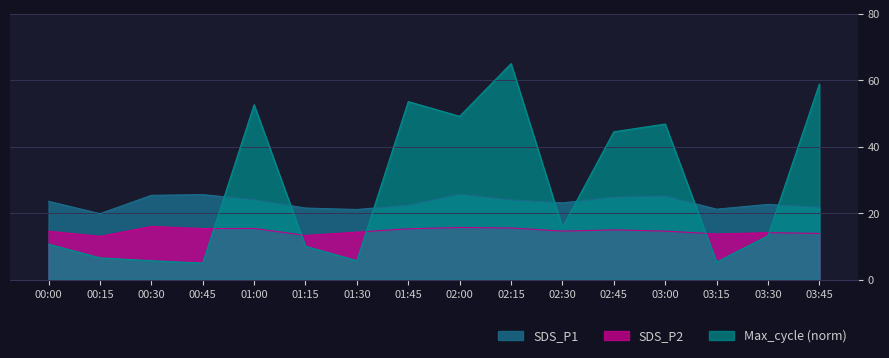

Is it true that SDS_P1 equals 25.7 at 02:00?

True